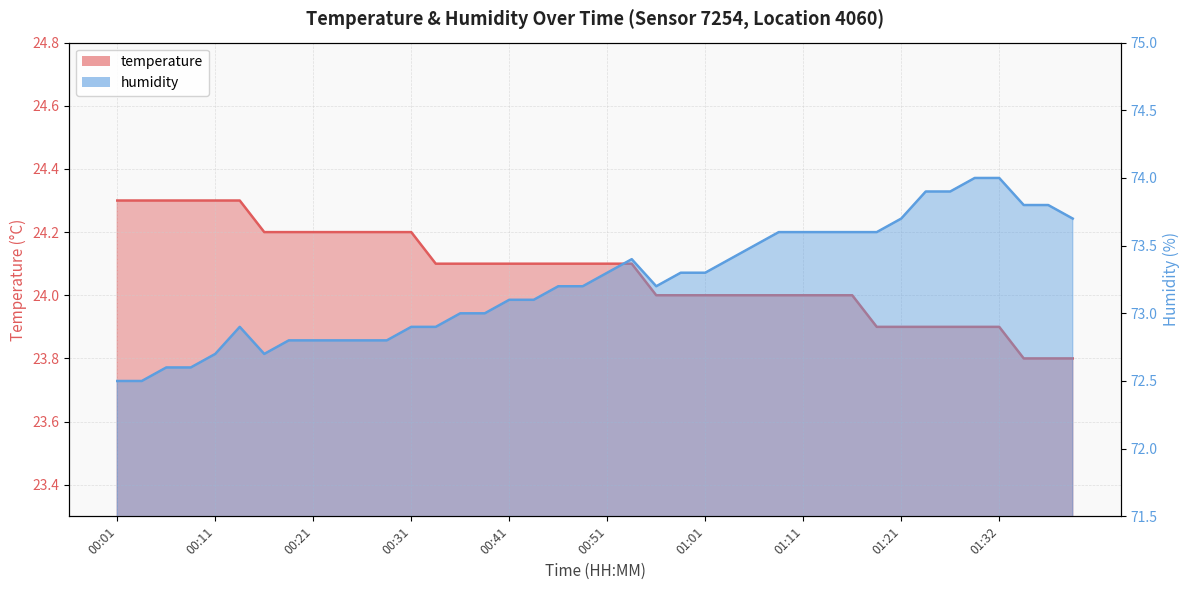

At which label does temperature first exceed 24?

00:01